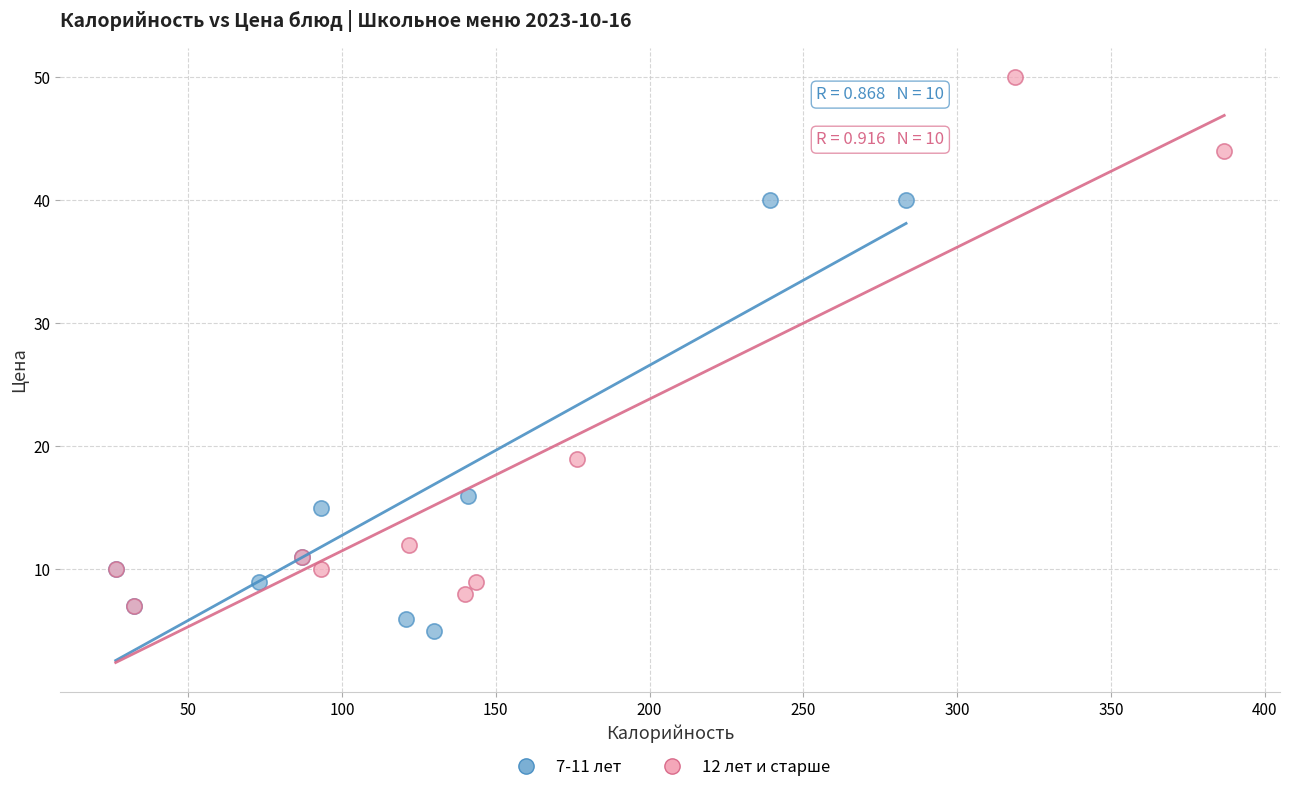

Which series reaches the maximum Y coordinate?

12 лет и старше